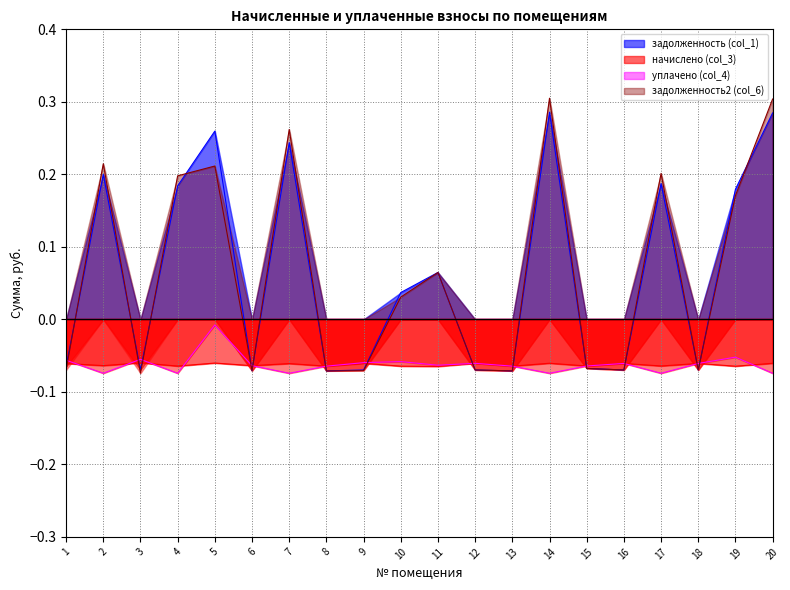

Which has a higher value, 10 or 7?

7